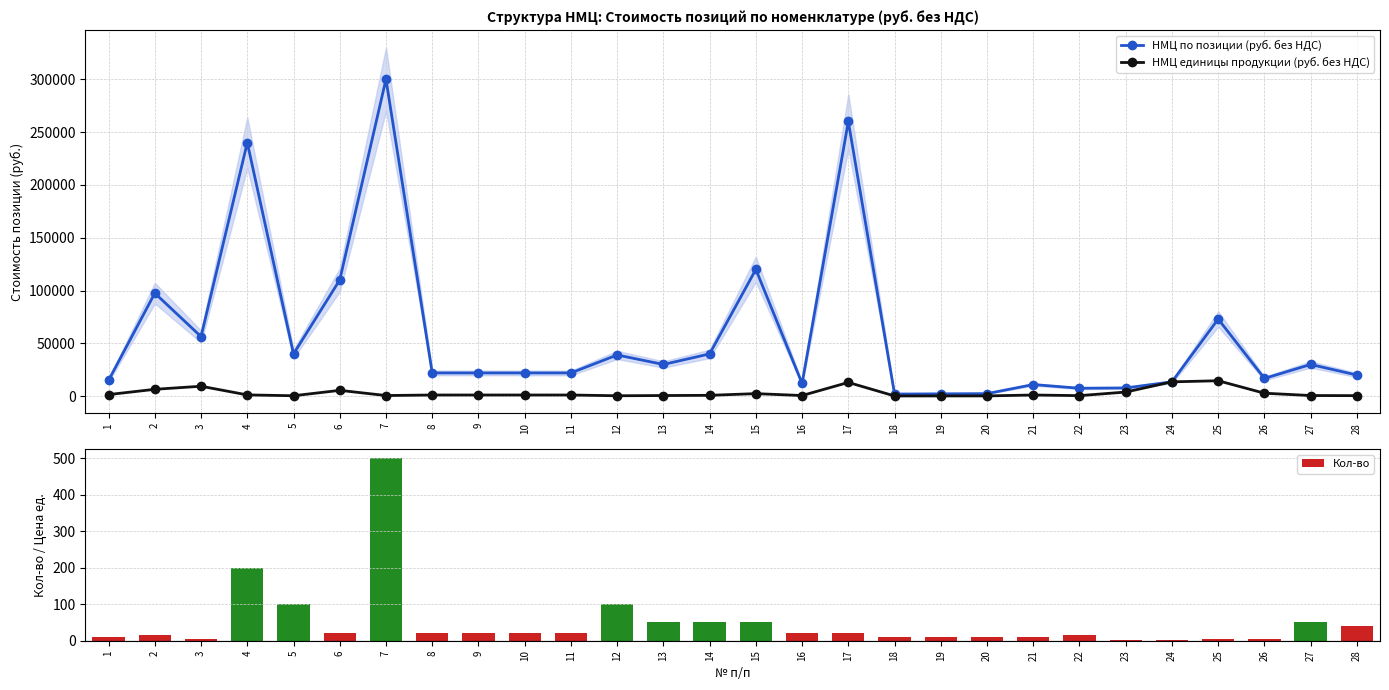

Is the value of НМЦ по позиции (руб. без НДС) at 23 greater than the value of НМЦ единицы продукции (руб. без НДС) at 8?

Yes